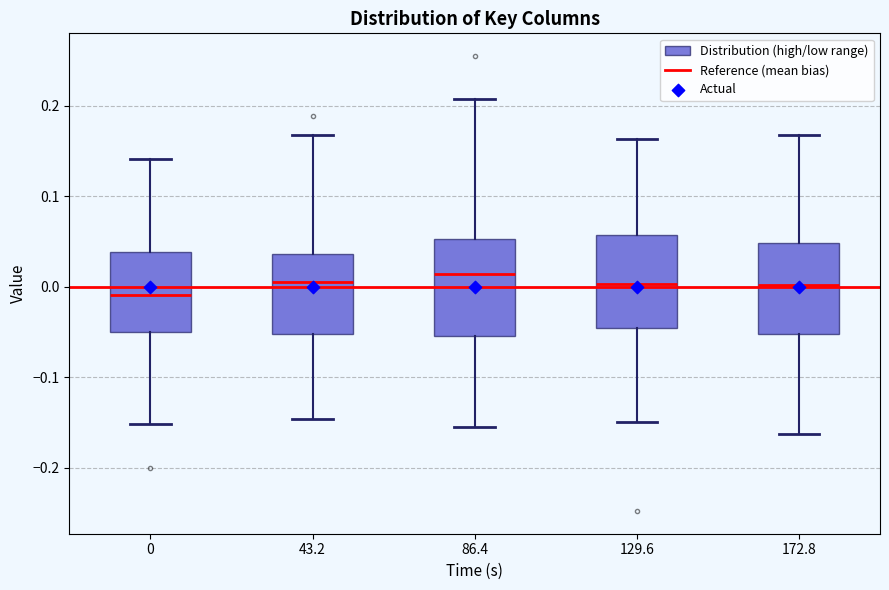

Where does the upper whisker of the box at x = 172.8 end on the y-axis? The values are not printed on the chart, so give them approximately, as read against the axis.

0.17